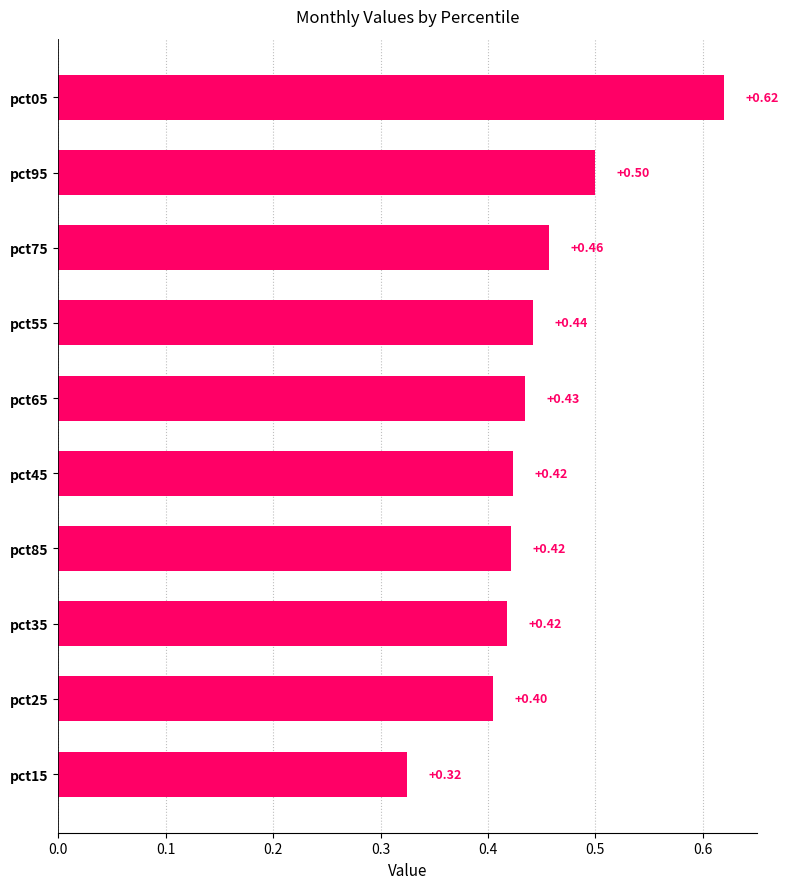

What is the sum of all values?

4.4